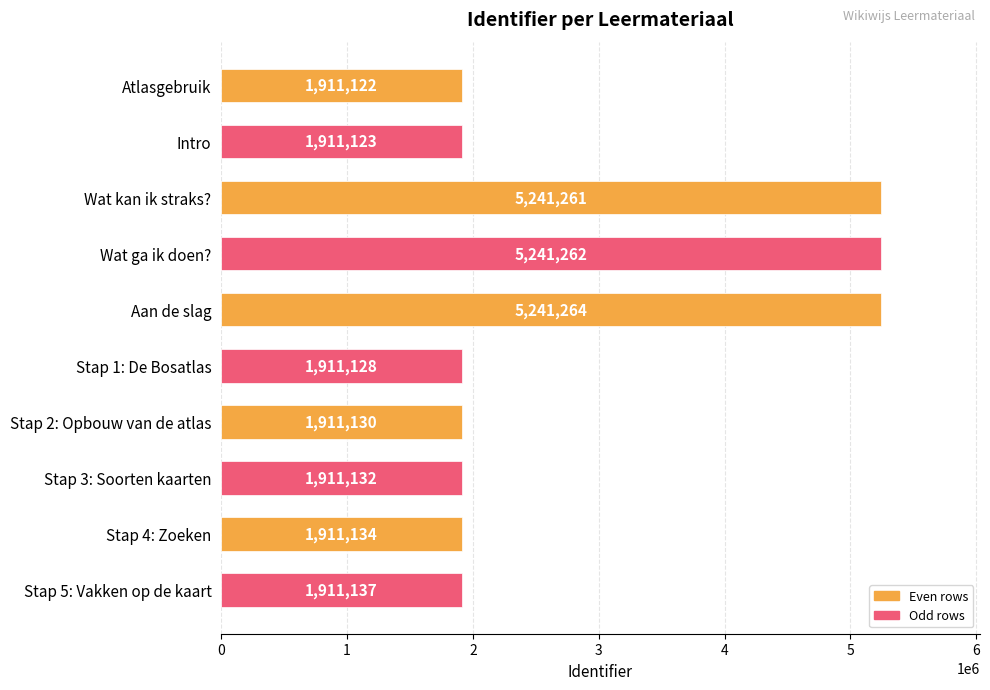

What is the change in value from Wat kan ik straks? to Stap 2: Opbouw van de atlas?

-3330131